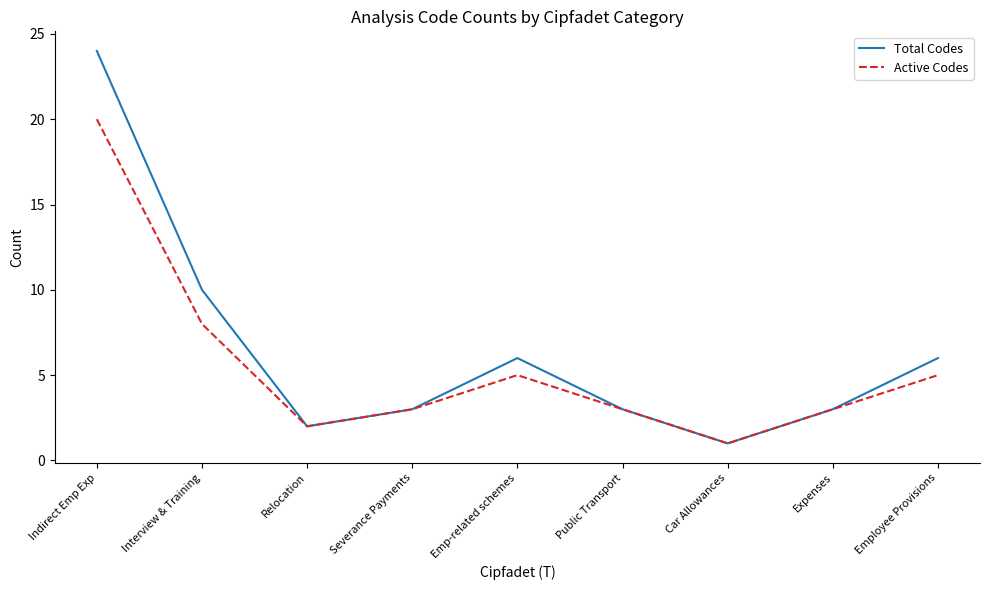

The value of Active Codes at Relocation is 4. True or false?

False